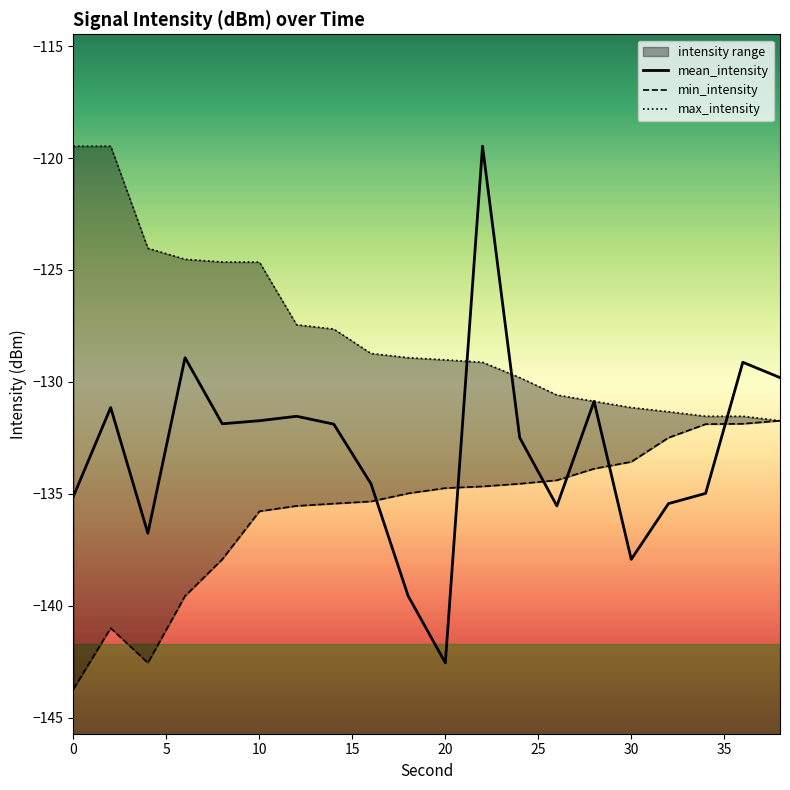

Reading left to right, what are all the values shown in this chart?

mean_intensity: -135.1	-131.1	-136.8	-128.9	-131.9	-131.7	-131.5	-131.9	-134.6	-139.6	-142.6	-119.5	-132.5	-135.5	-130.9	-137.9	-135.4	-135.0	-129.1	-129.8
min_intensity: -143.7	-141.0	-142.6	-139.6	-137.9	-135.8	-135.5	-135.4	-135.3	-135.0	-134.7	-134.7	-134.6	-134.4	-133.9	-133.6	-132.5	-131.9	-131.9	-131.7
max_intensity: -119.5	-119.5	-124.0	-124.5	-124.6	-124.6	-127.4	-127.6	-128.7	-128.9	-129.0	-129.1	-129.8	-130.6	-130.9	-131.1	-131.3	-131.5	-131.5	-131.7